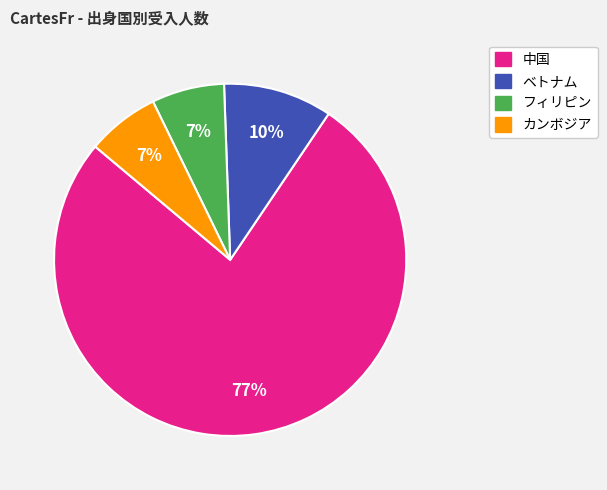

How many segments does this pie chart have?

4